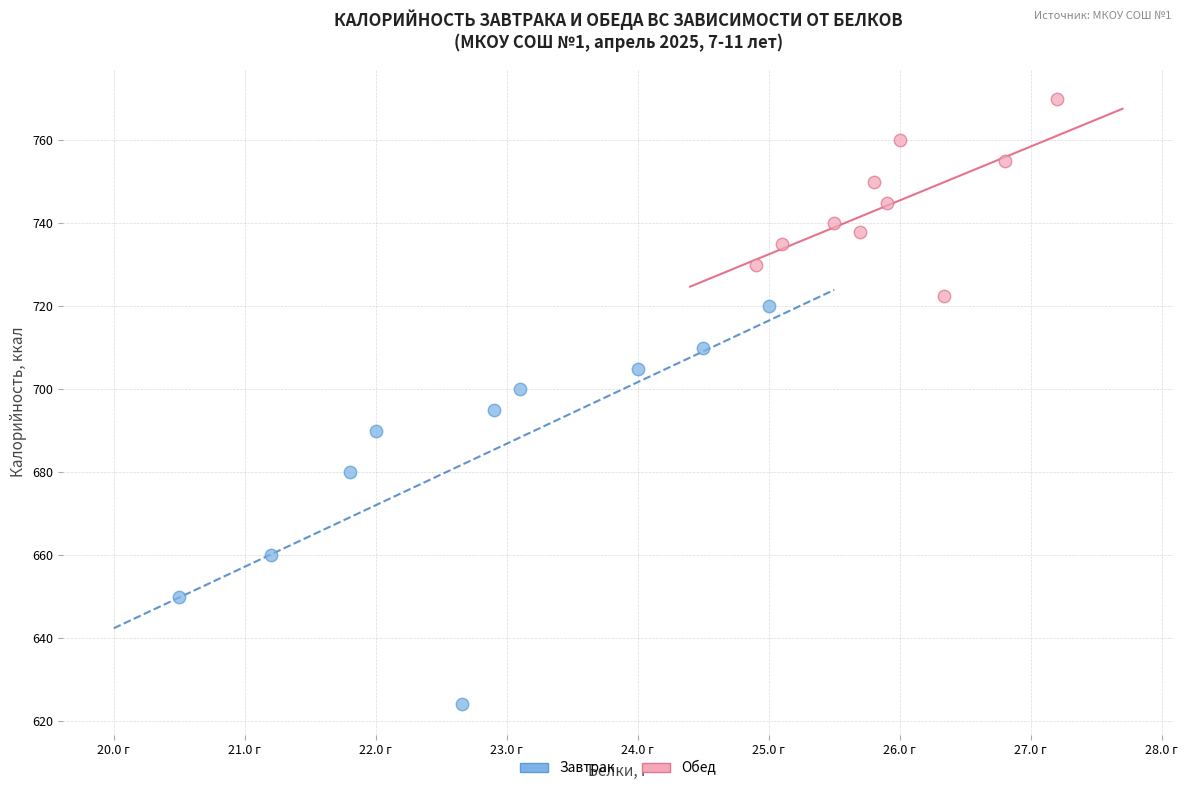

Which series reaches the maximum Y coordinate?

Обед